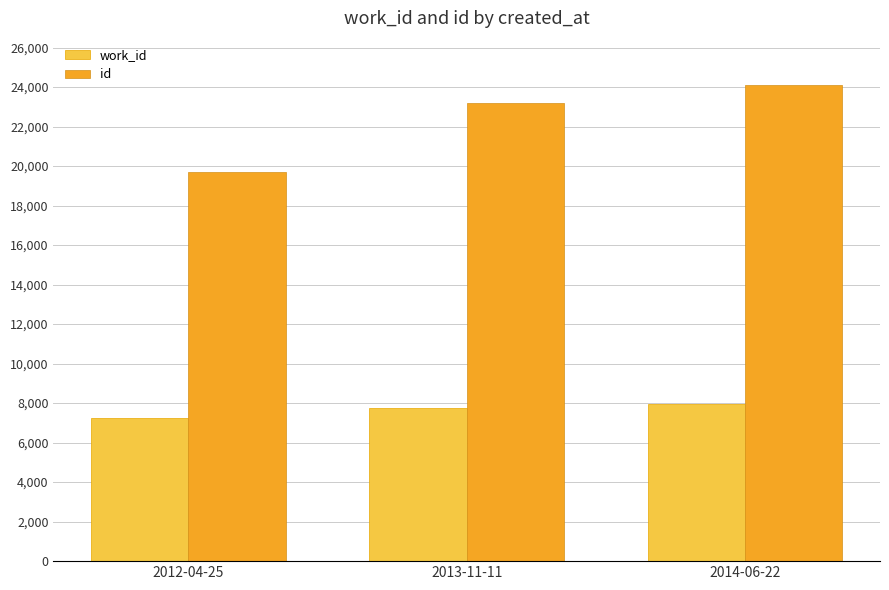

How many data points in id are less than 23177?

1